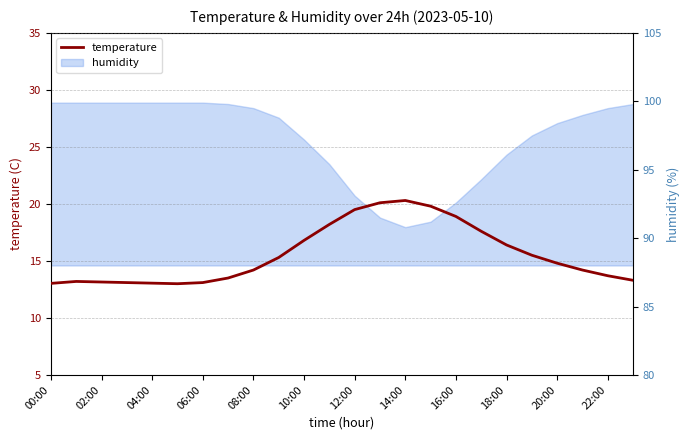

What is the change in value from 12 to 13?

+0.6